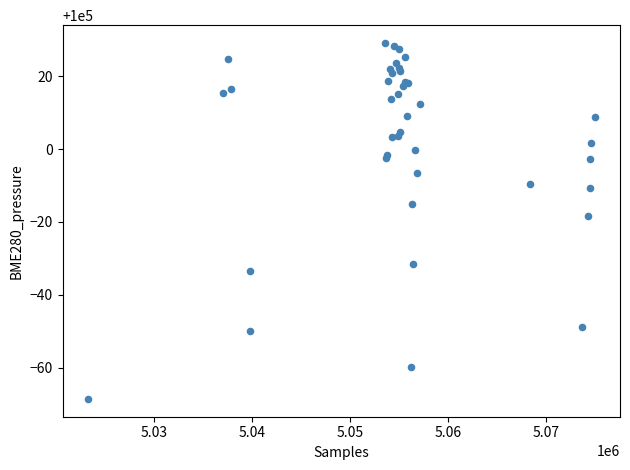

What Y value in the scatter plot is closest to 99980?

99981.6